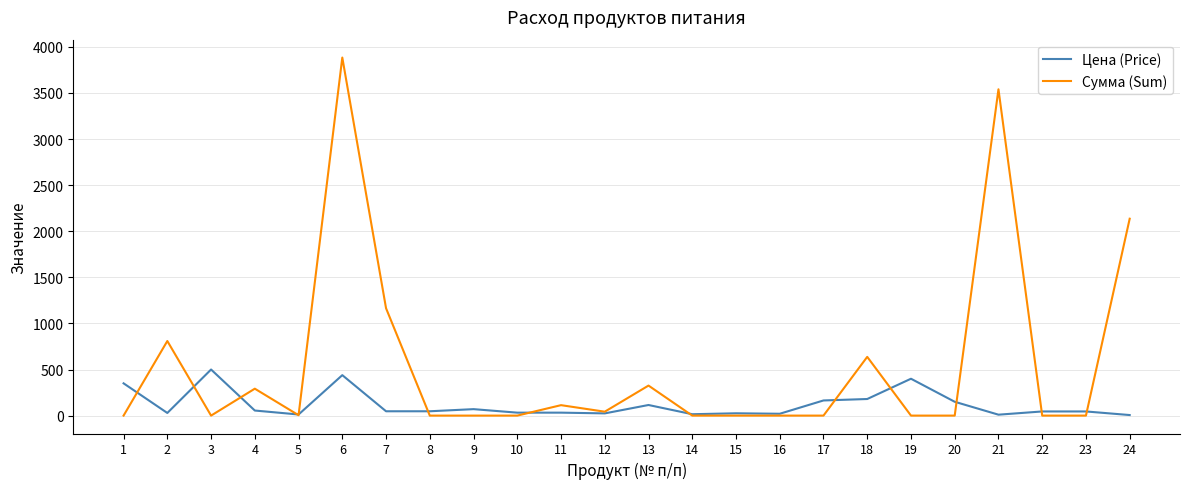

What is the difference between the Цена (Price) values at 10 and 23?

13.0